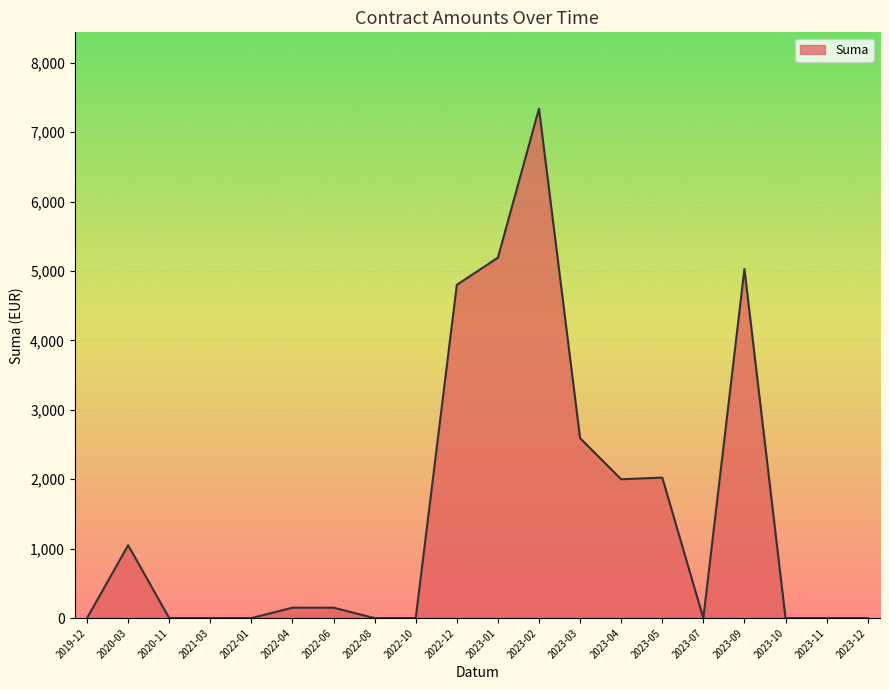

How many distinct data groups are displayed?

1